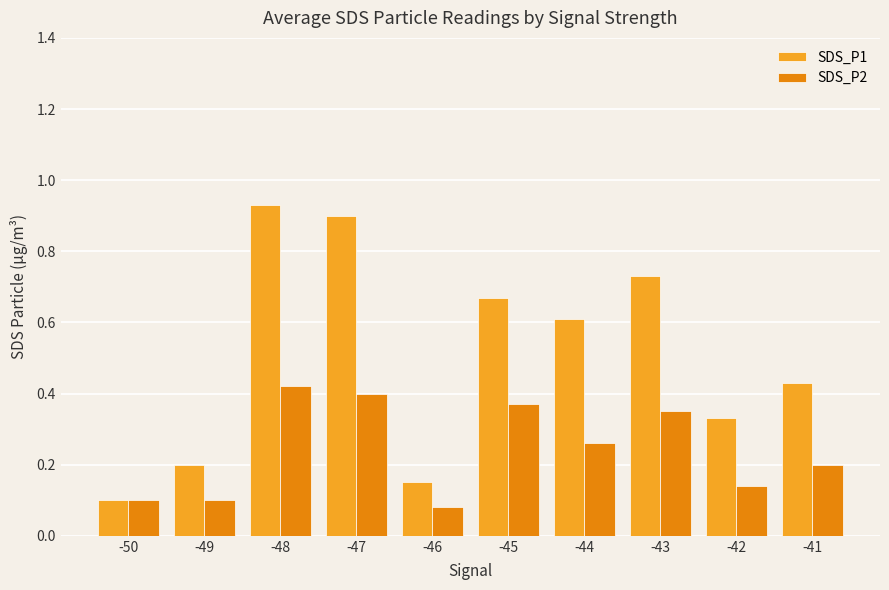

At how many categories does at least one series exceed 0?

10